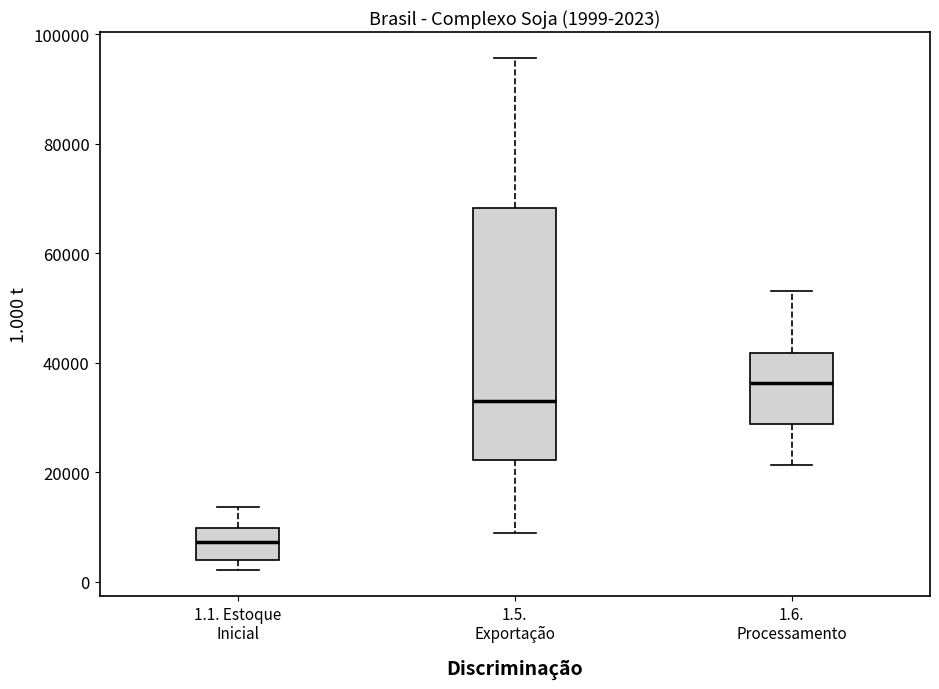

Which box's median line is the lowest?

1.1. Estoque Inicial